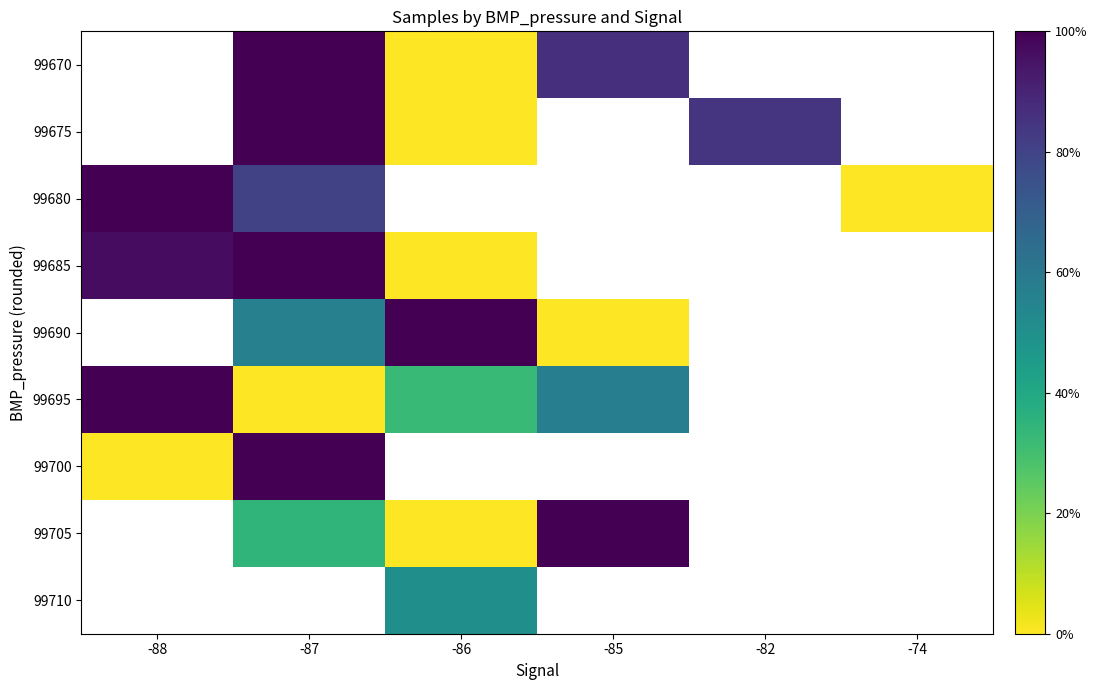

Which category has the lowest value in the 99680 series?

-74